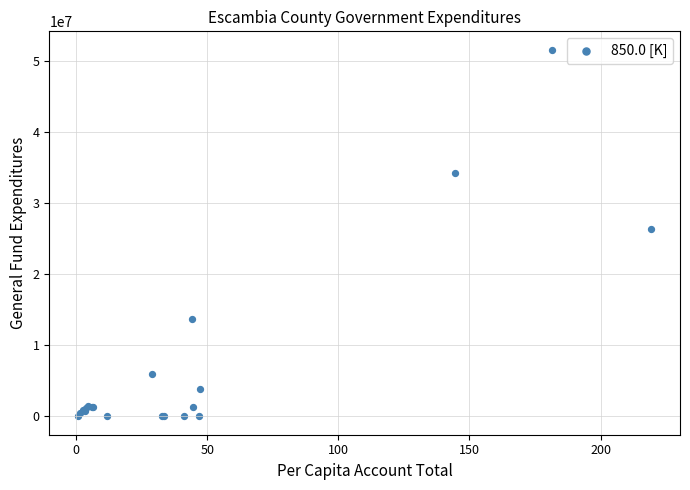

What Y value in the scatter plot is closest to 25827265?

26457062